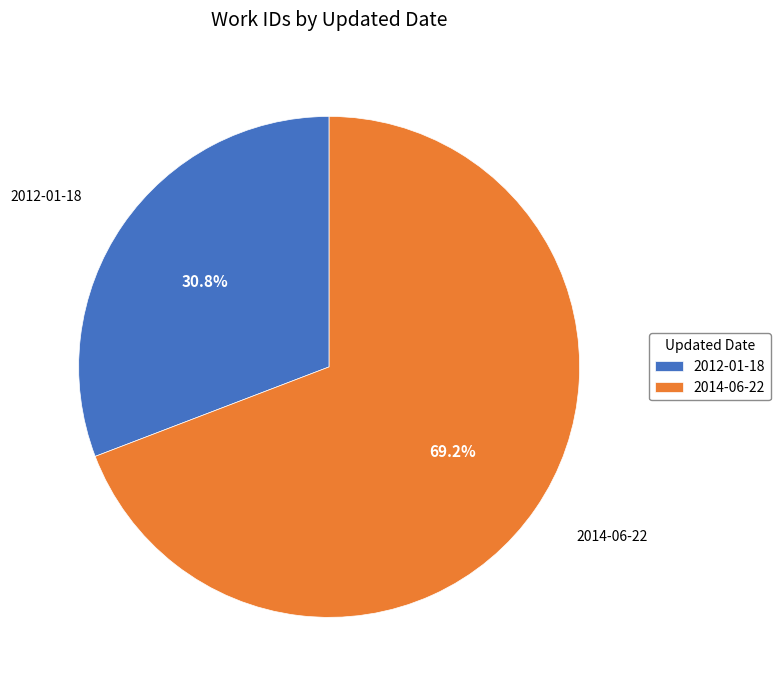

True or false: 2012-01-18 accounts for 38% of the total.

False